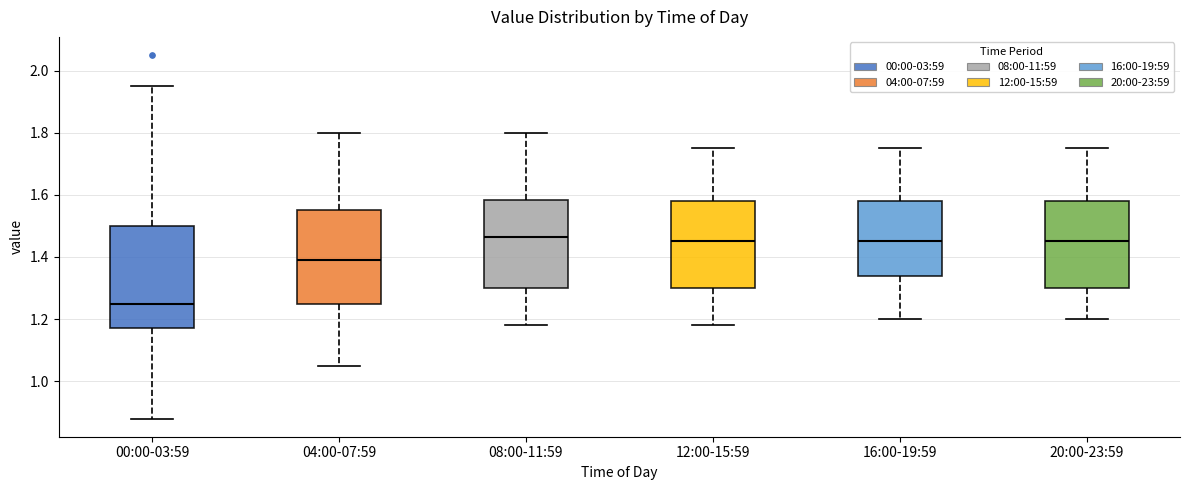

Reading left to right, read every box against the y-axis: the position of its median line, the range the box covers, and the ends of its whiskers. The values are not printed on the chart, so give them approximately, as read against the axis.

00:00-03:59: median 1.26, box 1.18 to 1.50, whiskers 0.88 to 1.96
04:00-07:59: median 1.40, box 1.26 to 1.56, whiskers 1.06 to 1.80
08:00-11:59: median 1.46, box 1.30 to 1.58, whiskers 1.18 to 1.80
12:00-15:59: median 1.46, box 1.30 to 1.58, whiskers 1.18 to 1.76
16:00-19:59: median 1.46, box 1.34 to 1.58, whiskers 1.20 to 1.76
20:00-23:59: median 1.46, box 1.30 to 1.58, whiskers 1.20 to 1.76